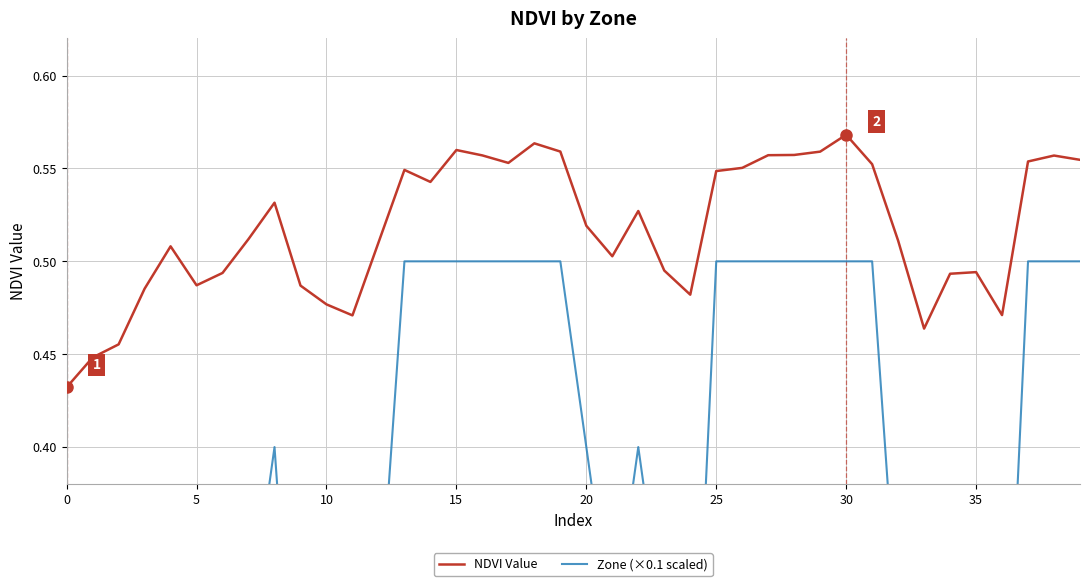

The value of NDVI Value at 40 is 0.2. True or false?

False